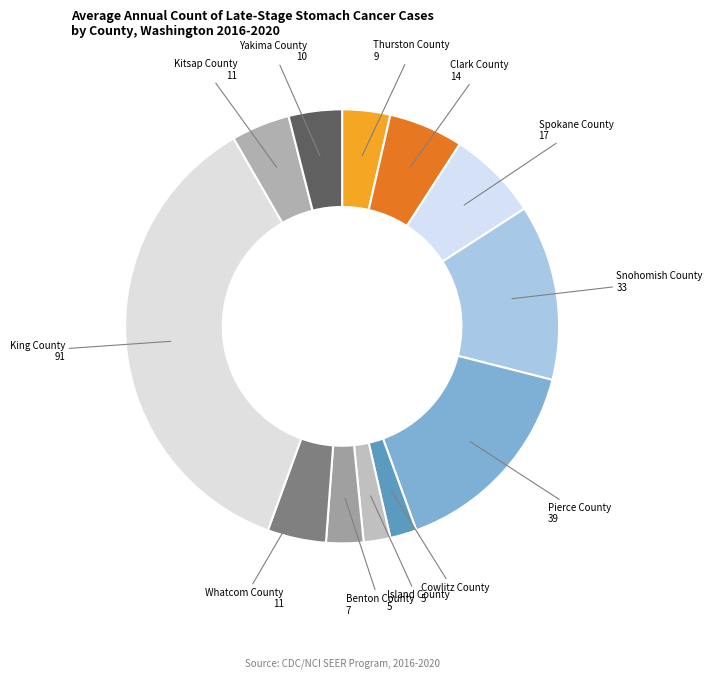

Is the sum of Clark County and Cowlitz County greater than half?

No